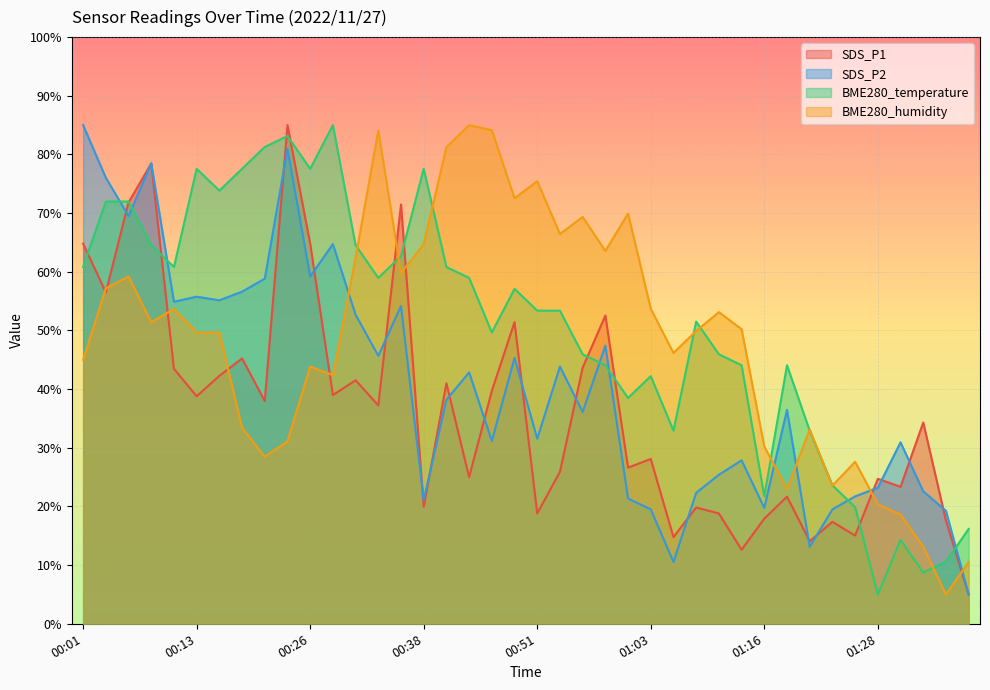

What is the label of the 20th point from the right?

00:51